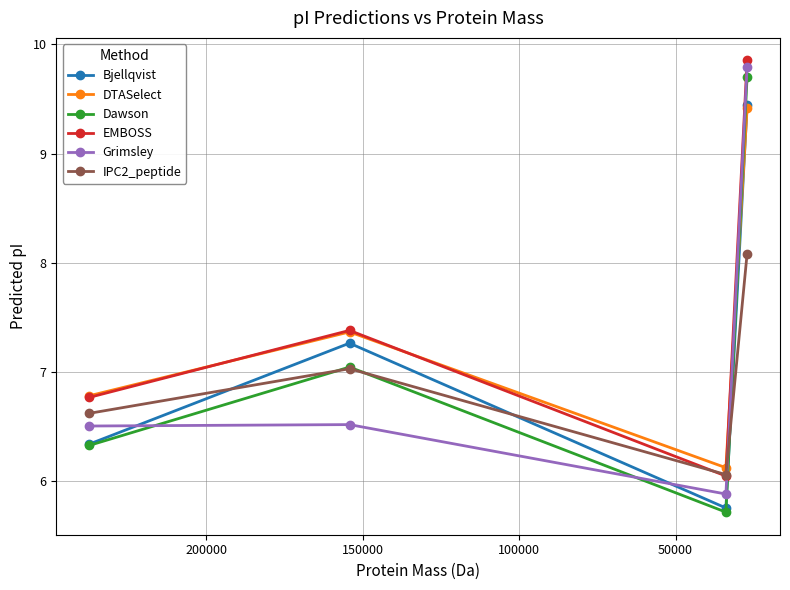

True or false: DTASelect and Bjellqvist intersect in this chart.

True